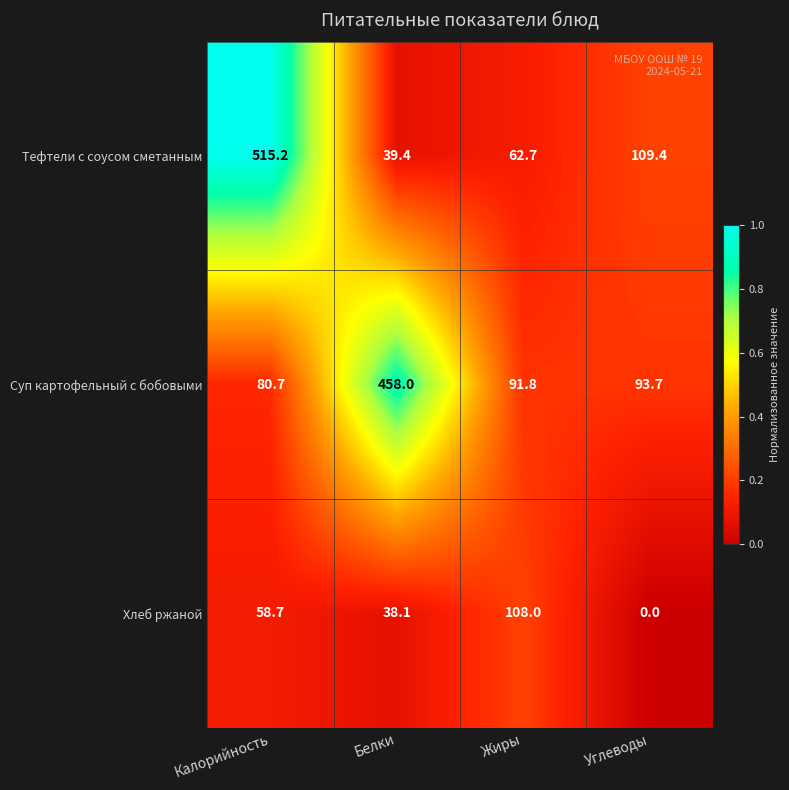

What is the highest value of the Тефтели с соусом сметанным series?

515.2